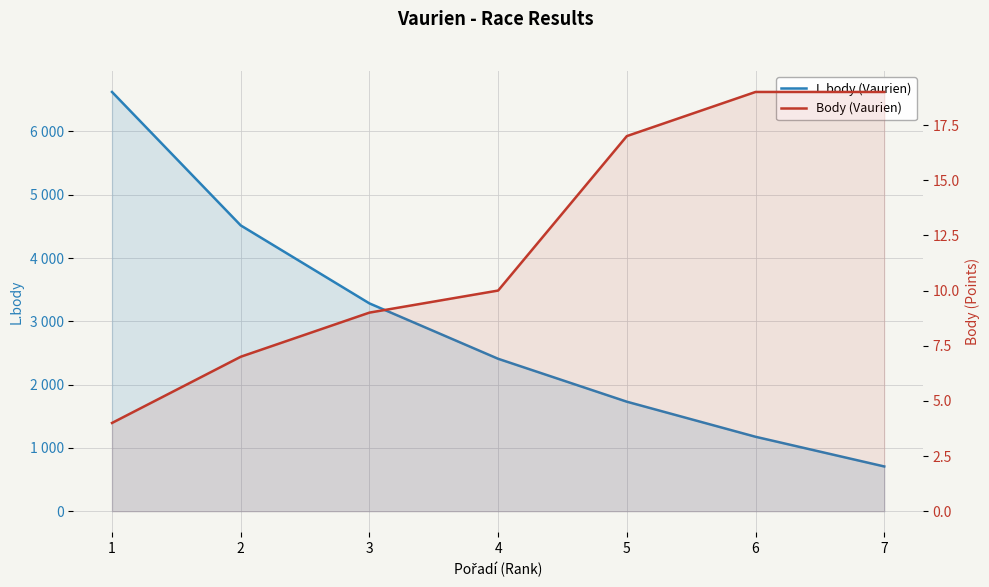

Which series changed the most between 4 and 7?

L.body (Vaurien)